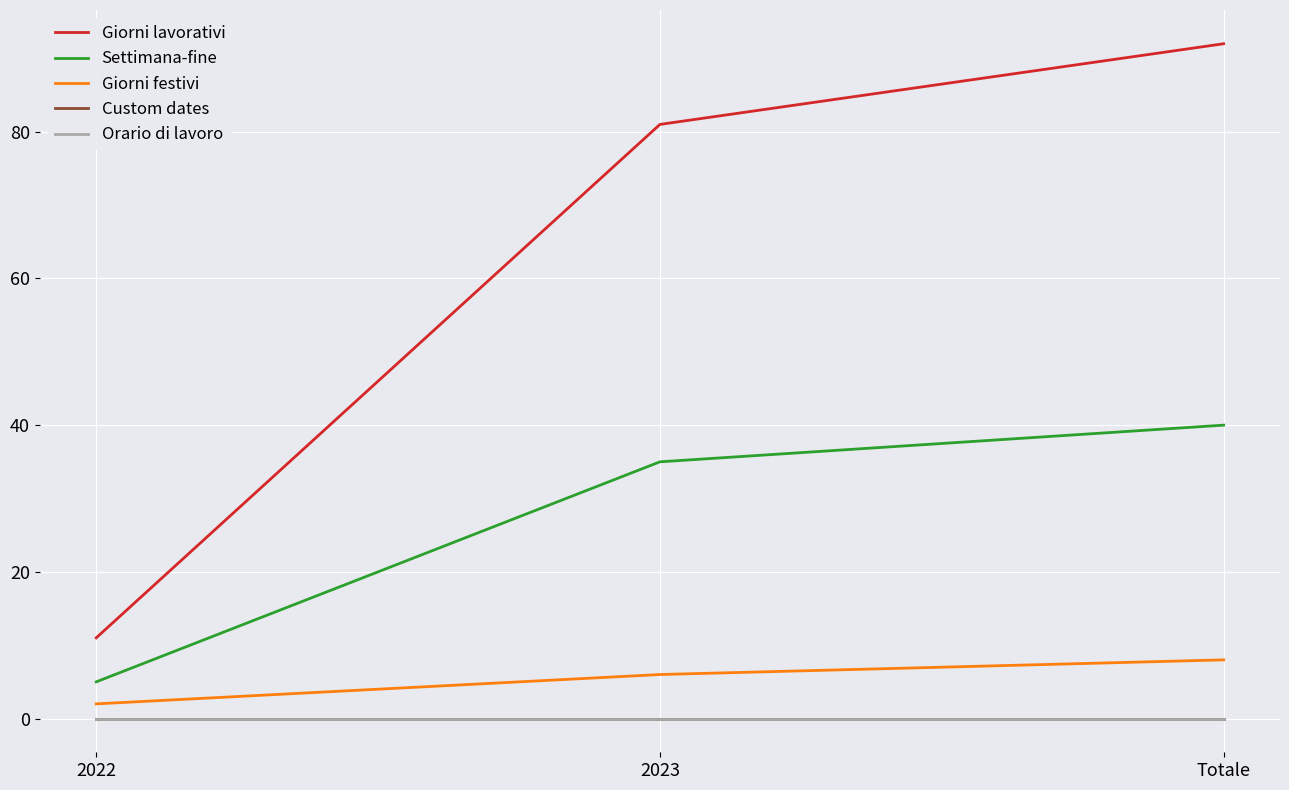

What is the difference between the Settimana-fine values at 2023 and Totale?

5